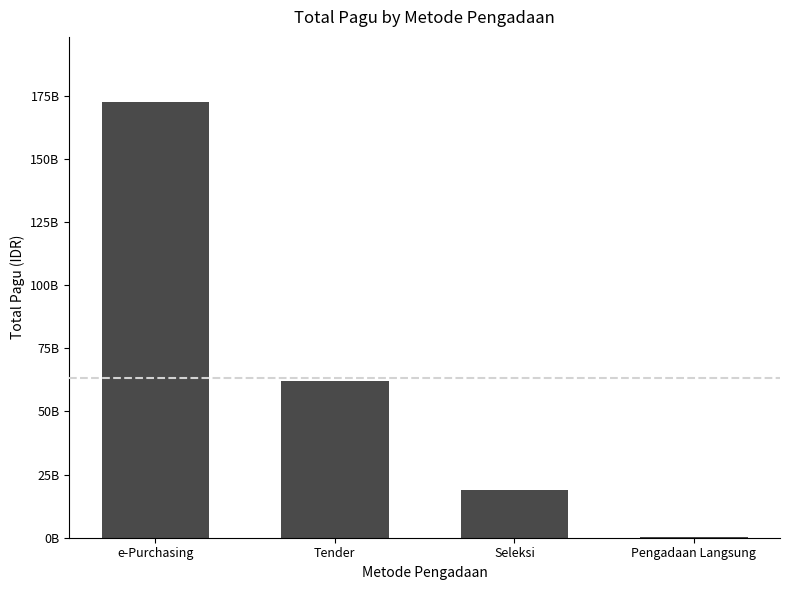

Rank the categories by value from highest to lowest.

e-Purchasing, Tender, Seleksi, Pengadaan Langsung